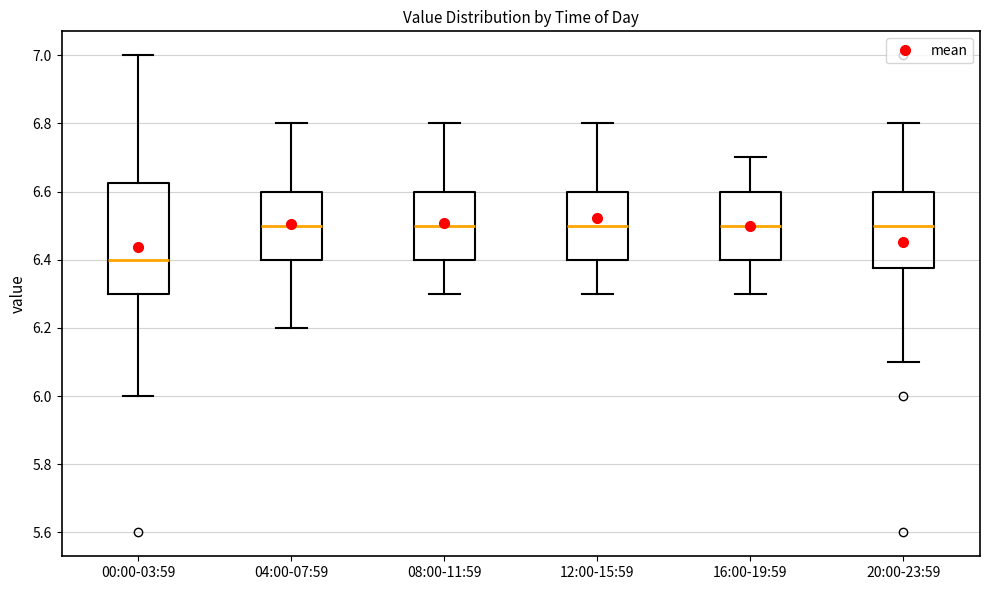

Reading left to right, transcribe this box plot: for each box, give where its median line is, the range the box spans, and where its two whiskers end, as read against the y-axis. The values are not printed on the chart, so give them approximately, as read against the axis.

00:00-03:59: median 6.40, box 6.30 to 6.62, whiskers 6.00 to 7.00
04:00-07:59: median 6.50, box 6.40 to 6.60, whiskers 6.20 to 6.80
08:00-11:59: median 6.50, box 6.40 to 6.60, whiskers 6.30 to 6.80
12:00-15:59: median 6.50, box 6.40 to 6.60, whiskers 6.30 to 6.80
16:00-19:59: median 6.50, box 6.40 to 6.60, whiskers 6.30 to 6.70
20:00-23:59: median 6.50, box 6.38 to 6.60, whiskers 6.10 to 6.80